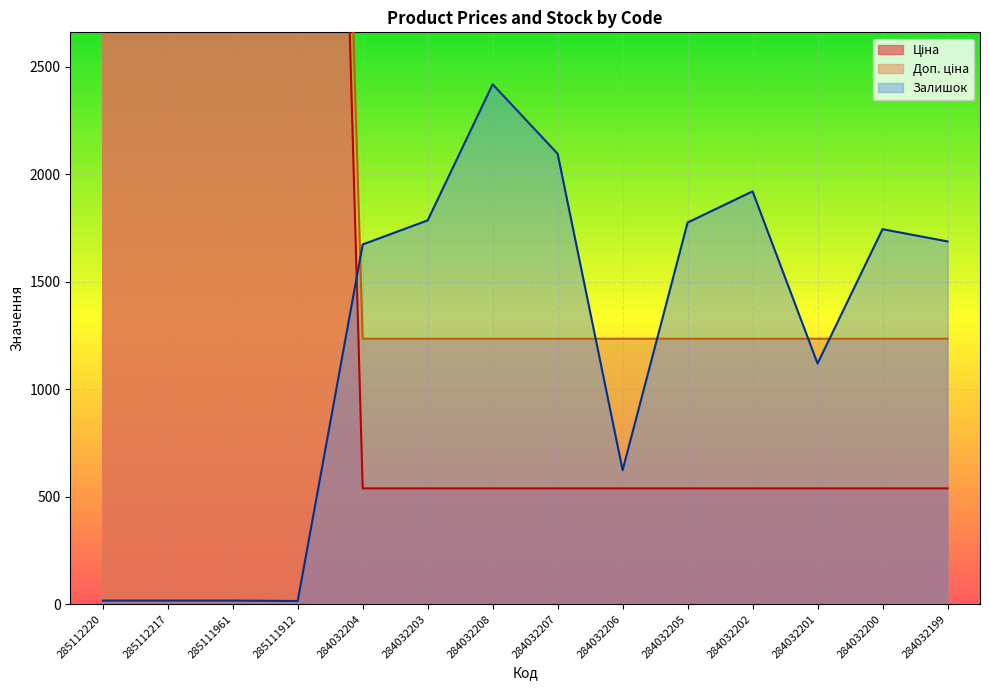

Is the value of Ціна at 284032200 greater than the value of Доп. ціна at 284032206?

No